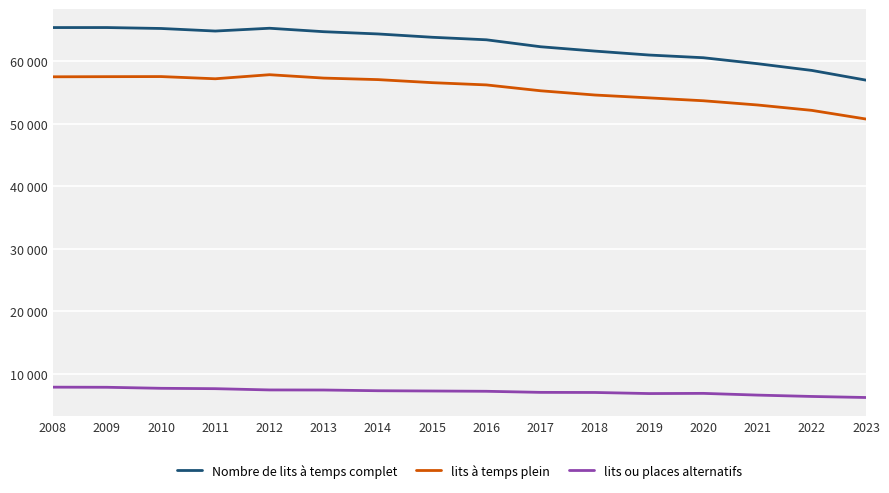

In lits ou places alternatifs, how many points are higher than both neighbors (excluding endpoints)?

1